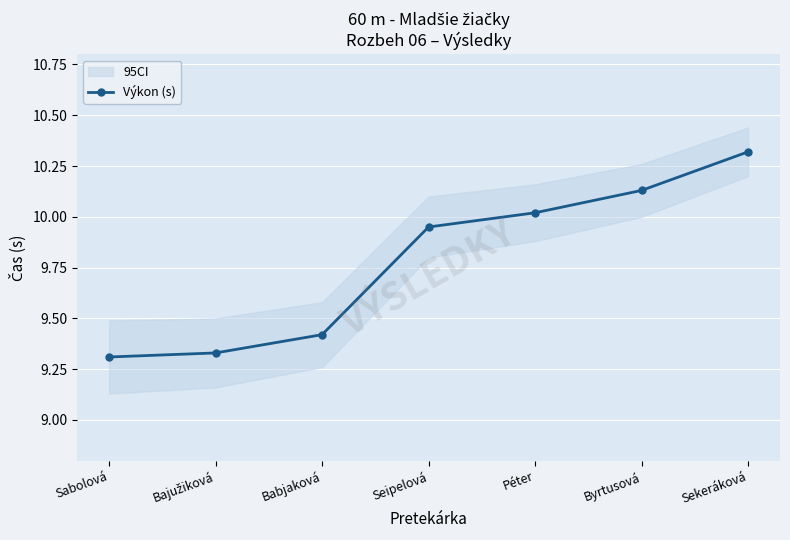

List the labels in order of value, largest first.

Sekeráková, Byrtusová, Péter, Seipelová, Babjaková, Bajužiková, Sabolová